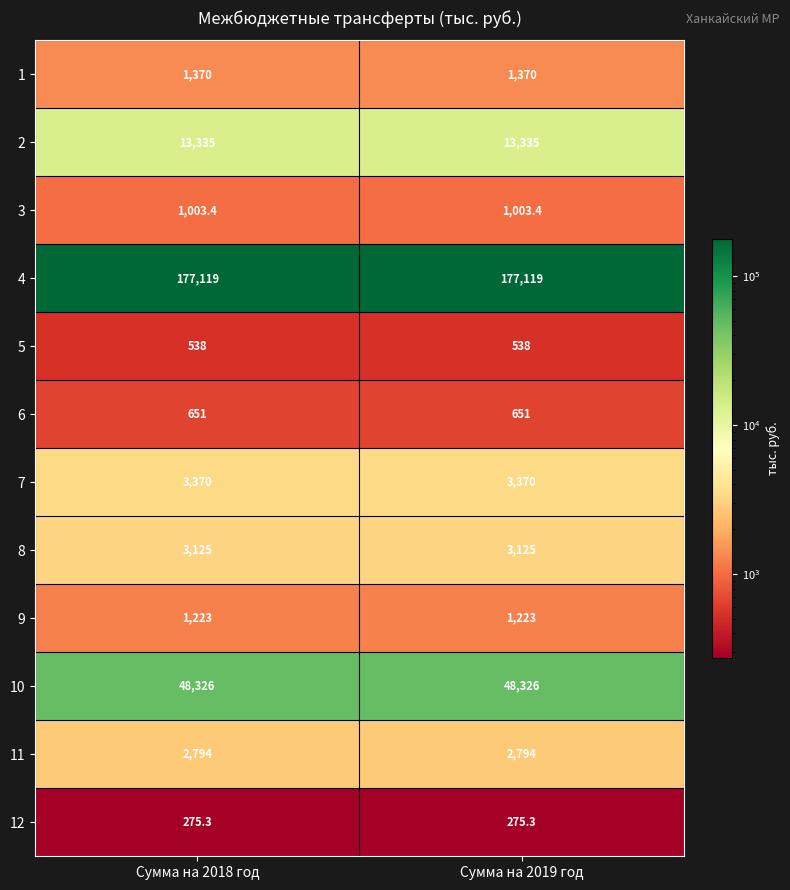

What is the highest value of the 6 series?

651.0